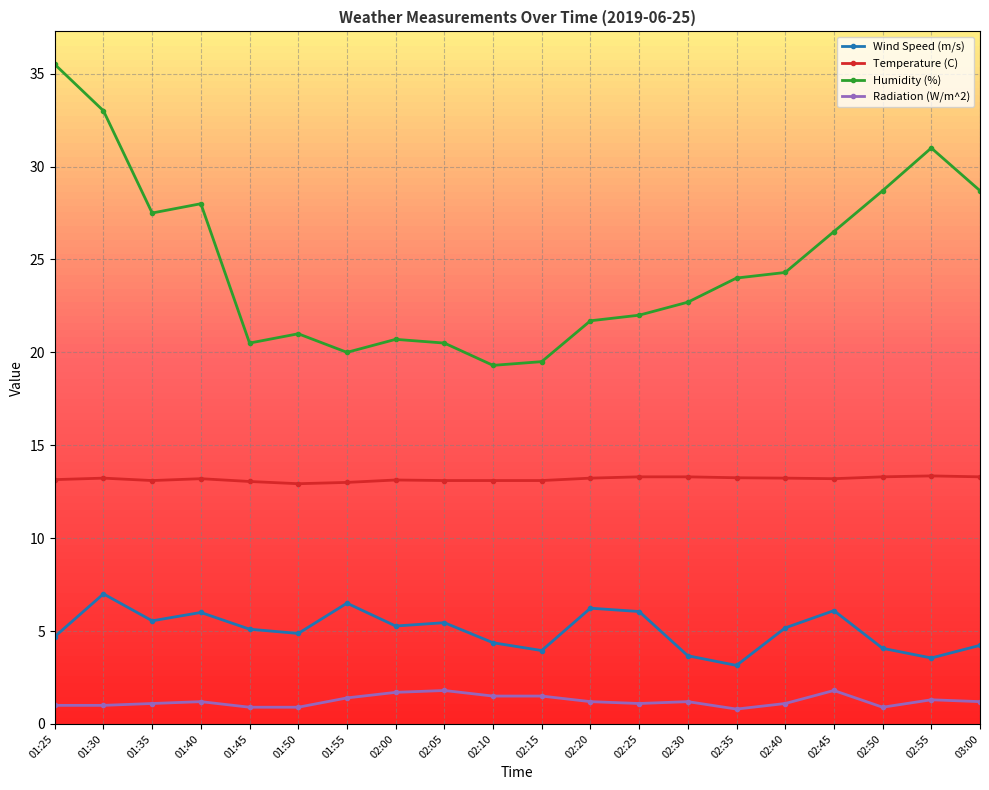

At which category does the chart reach its peak across all series?

01:25